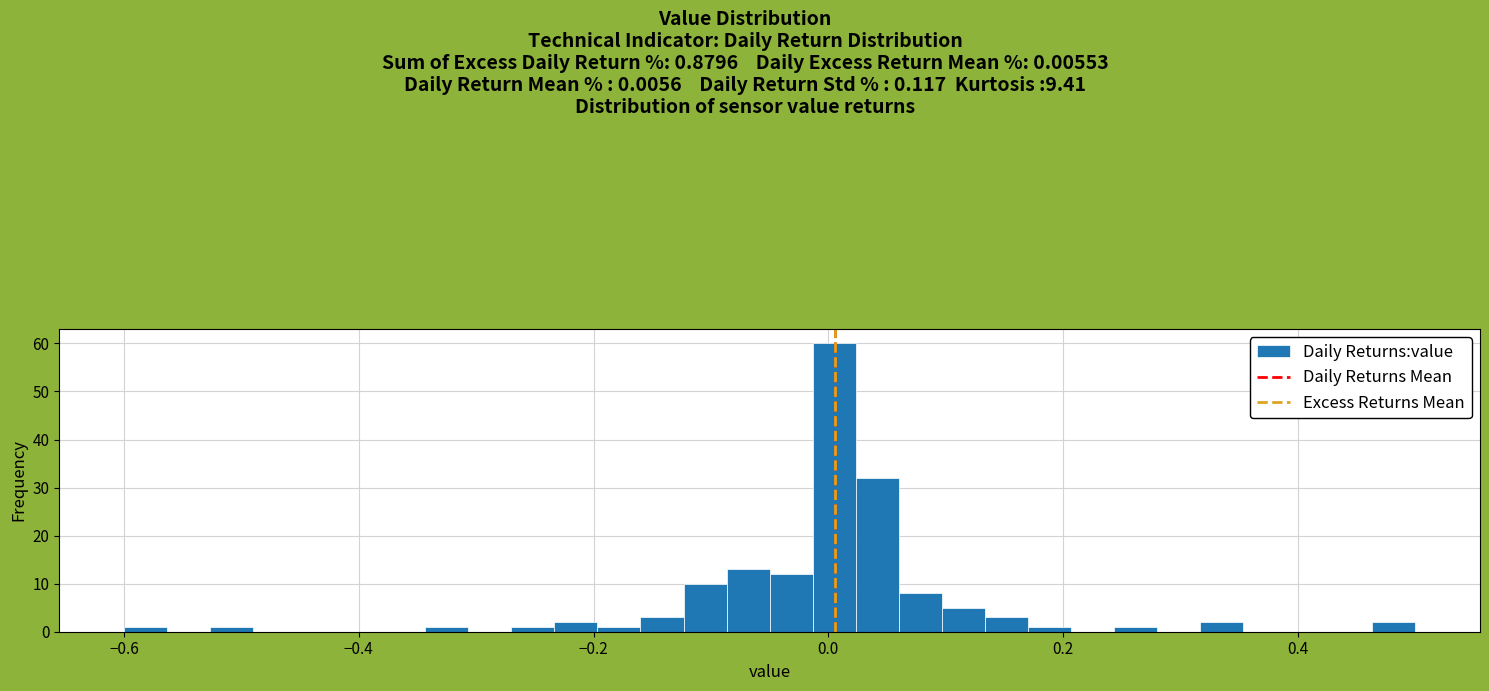

Read against the x-axis, roughly where is the centre of the tallest bar?

0.00